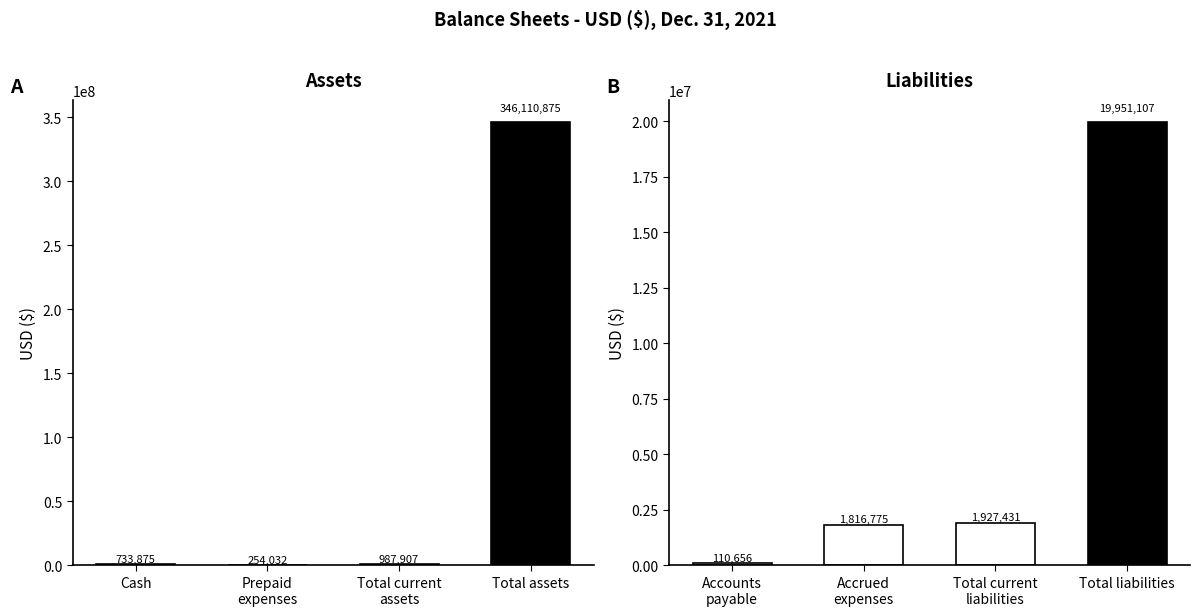

What position from the left is Accounts payable?

1